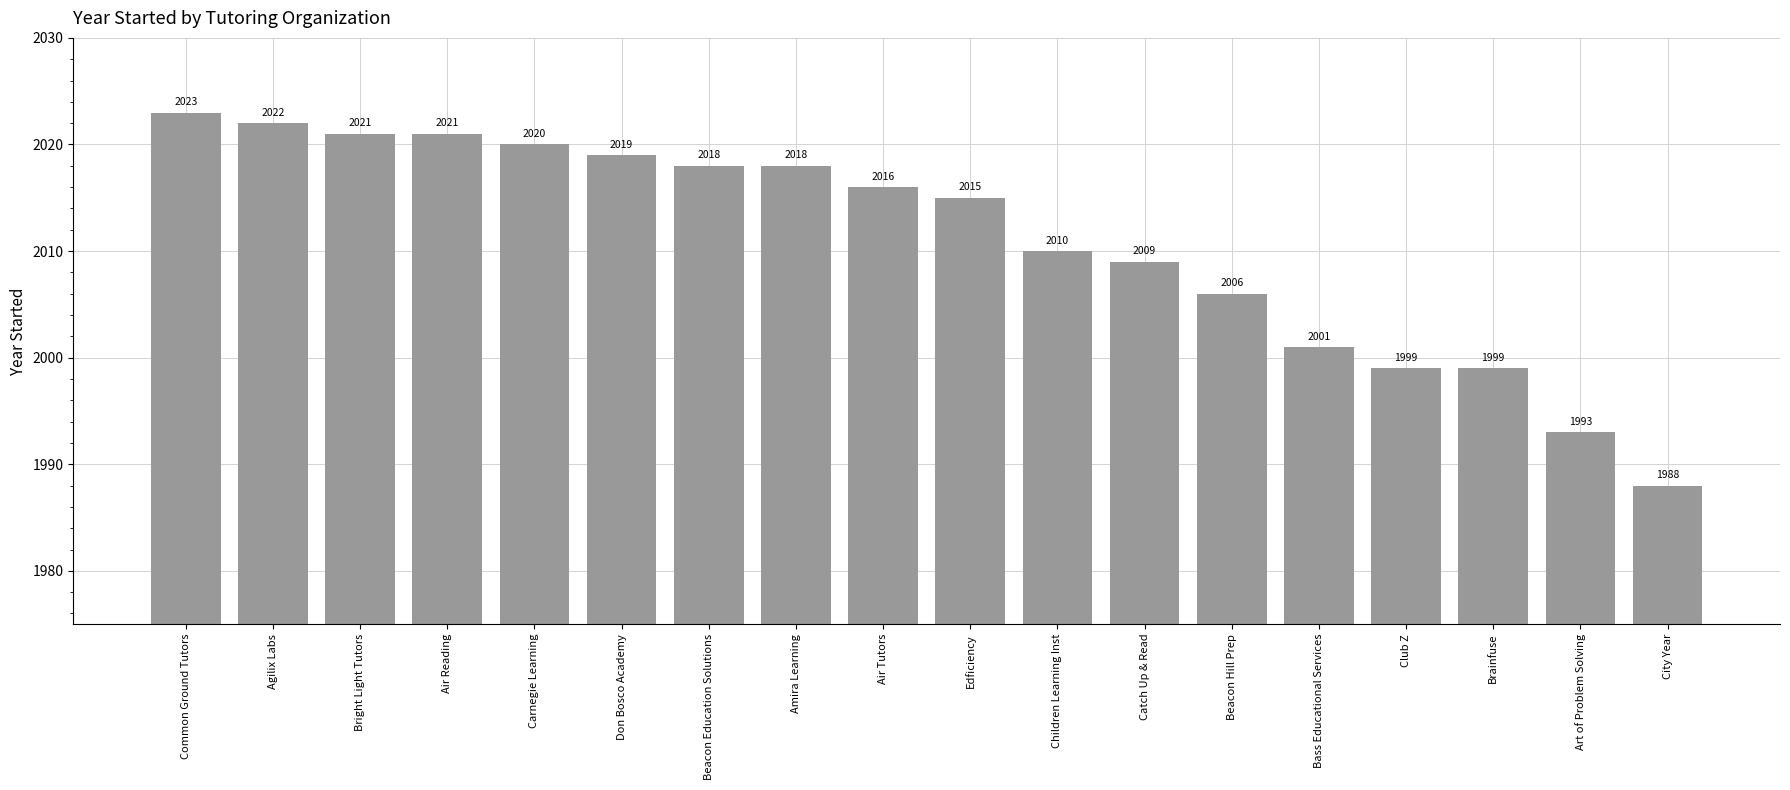

What is the value of the 5th bar from the left?

2020